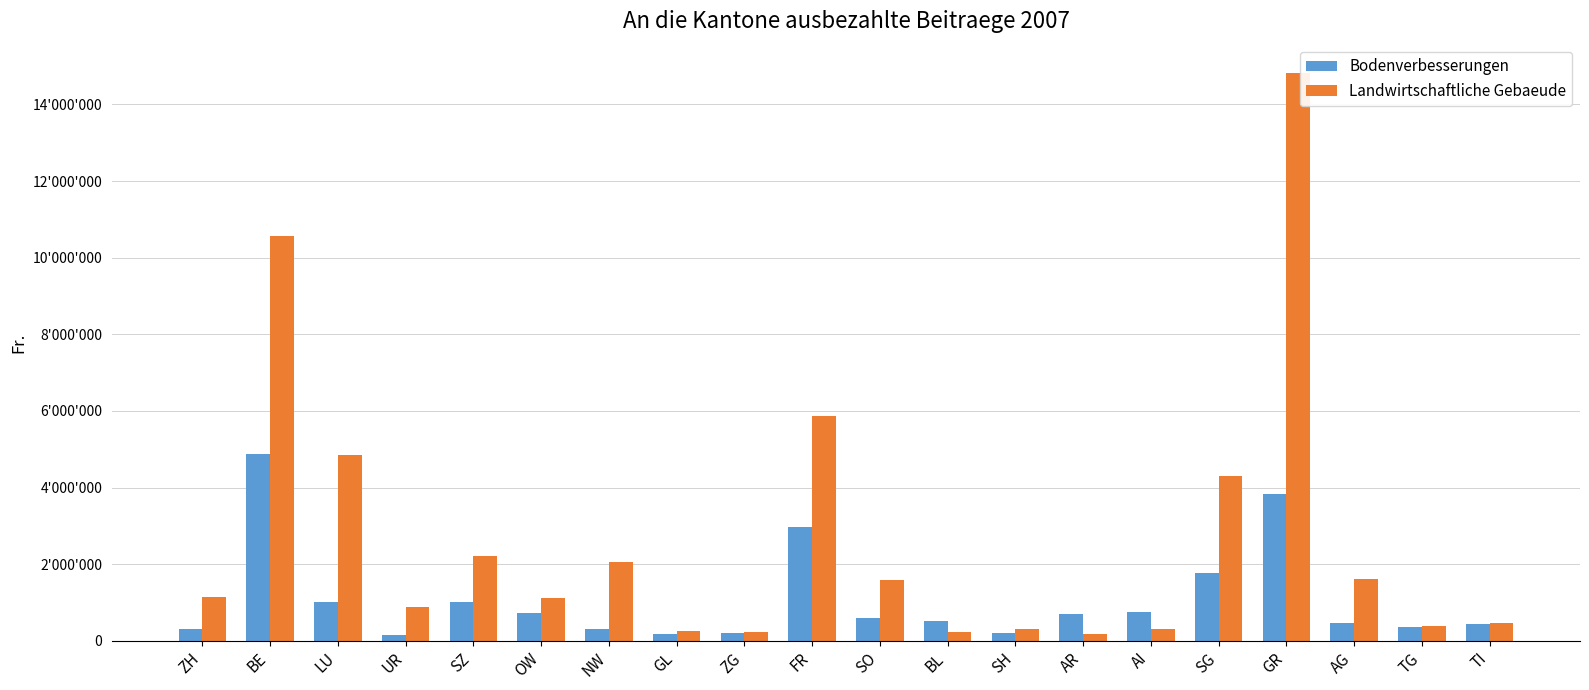

What are all the series names shown in the legend?

Bodenverbesserungen, Landwirtschaftliche Gebaeude